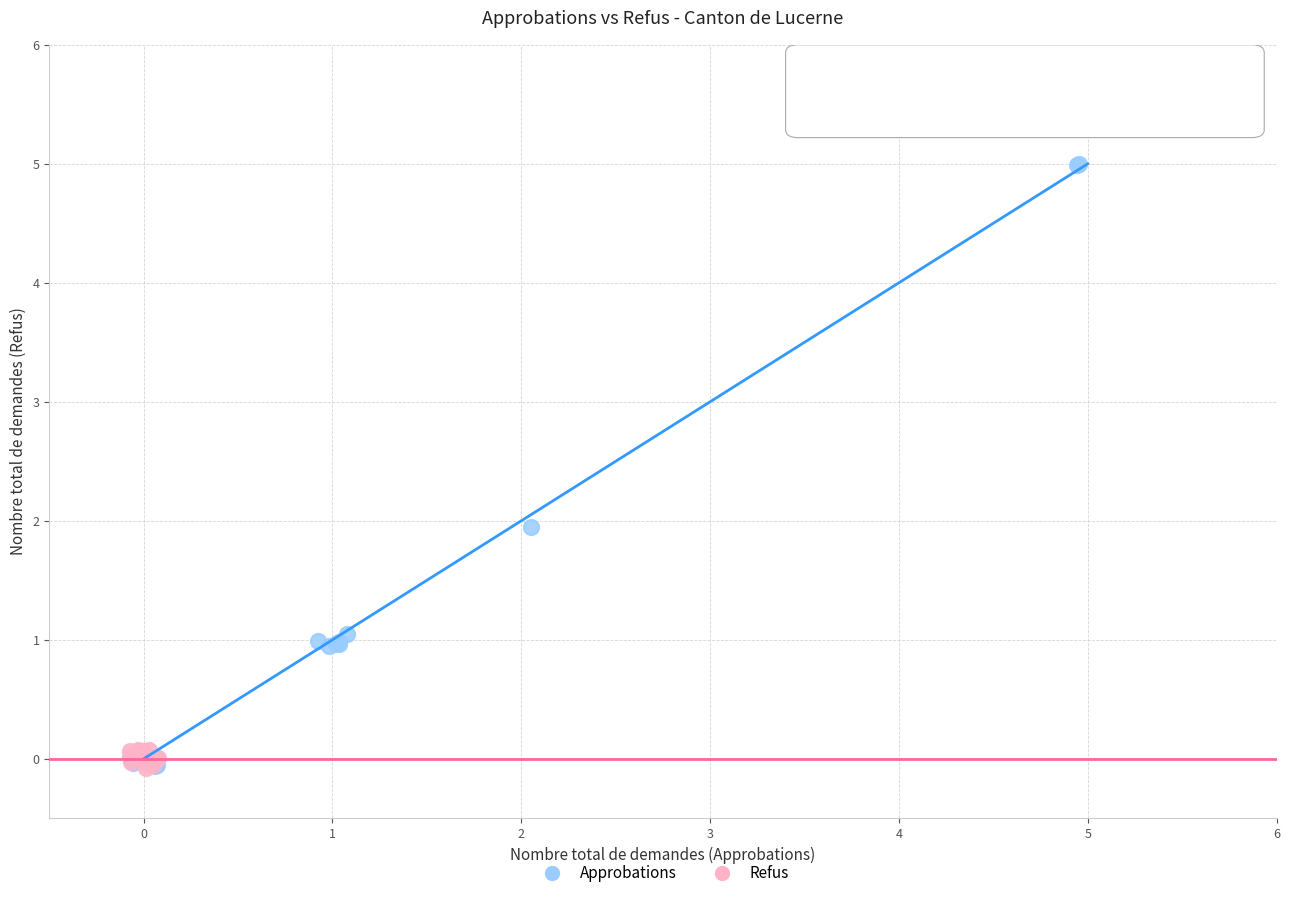

Which series has the largest Y range (max minus min)?

Approbations